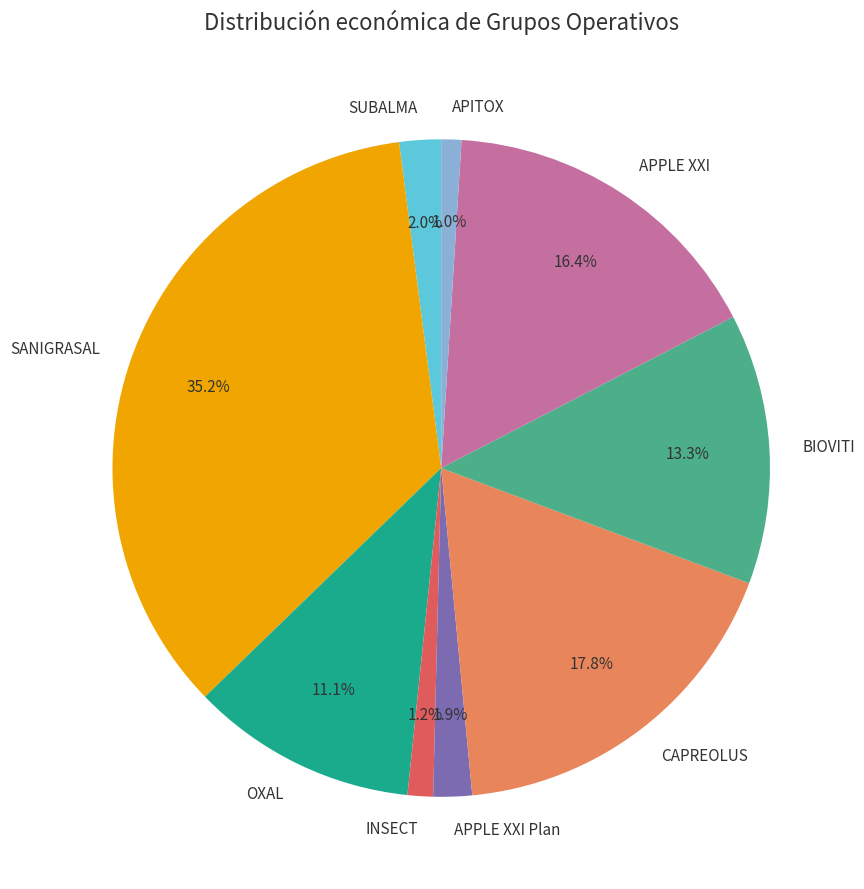

To the nearest percent, what is the difference between the largest and smallest slice percentages?

34%